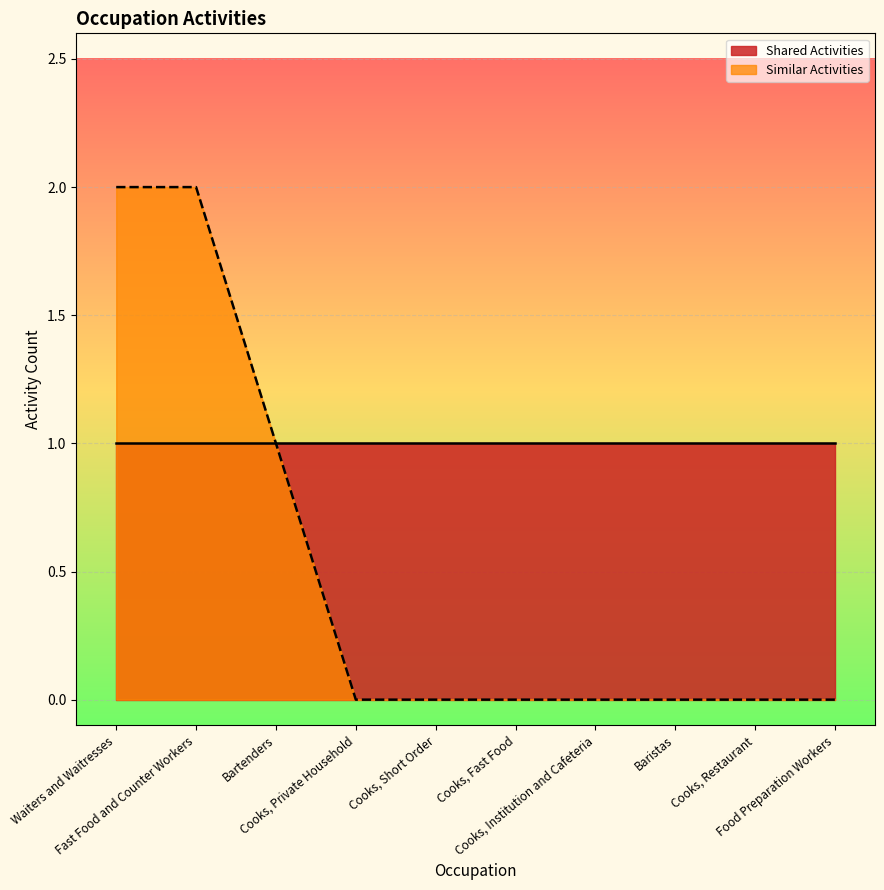

List the labels in order of value, largest first.

Waiters and Waitresses, Fast Food and Counter Workers, Bartenders, Cooks, Private Household, Cooks, Short Order, Cooks, Fast Food, Cooks, Institution and Cafeteria, Baristas, Cooks, Restaurant, Food Preparation Workers